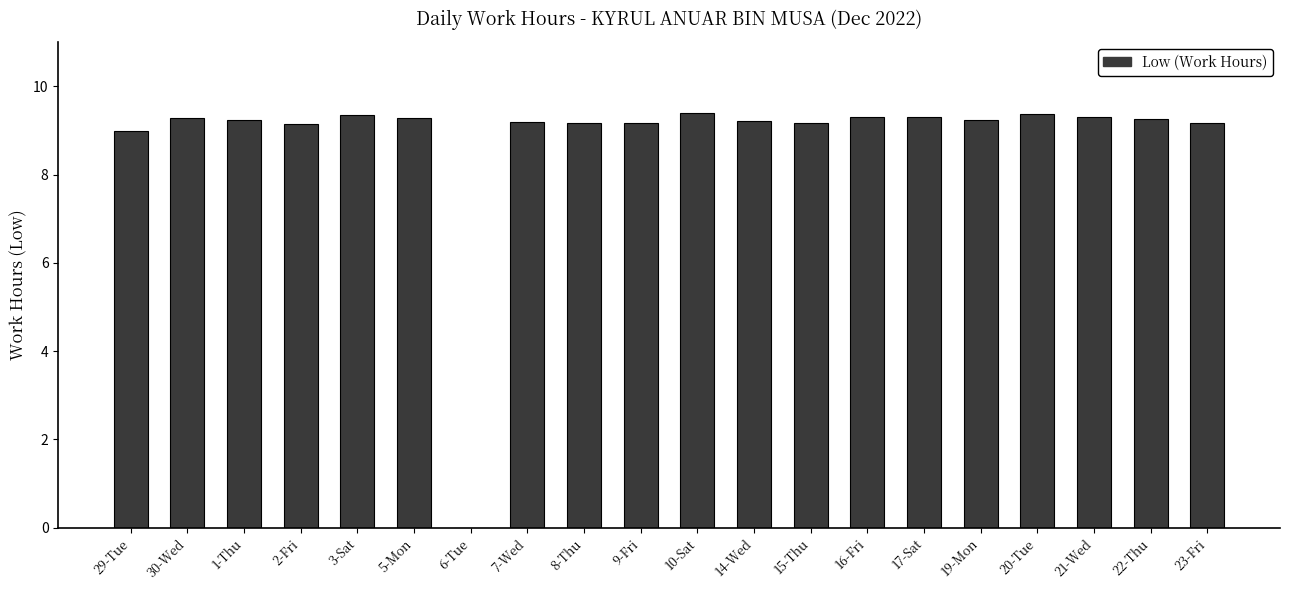

The chart shows a value of 15.6 at 30-Wed. True or false?

False